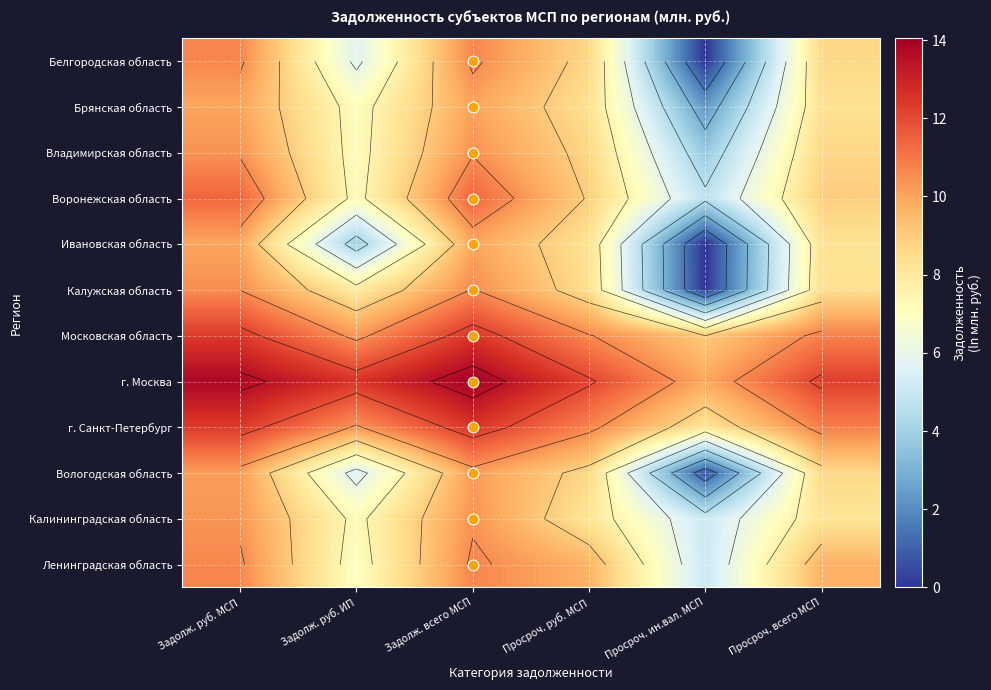

List the series in order of their peak value, highest first.

г. Москва, г. Санкт-Петербург, Московская область, Воронежская область, Белгородская область, Ленинградская область, Калужская область, Владимирская область, Калининградская область, Вологодская область, Брянская область, Ивановская область